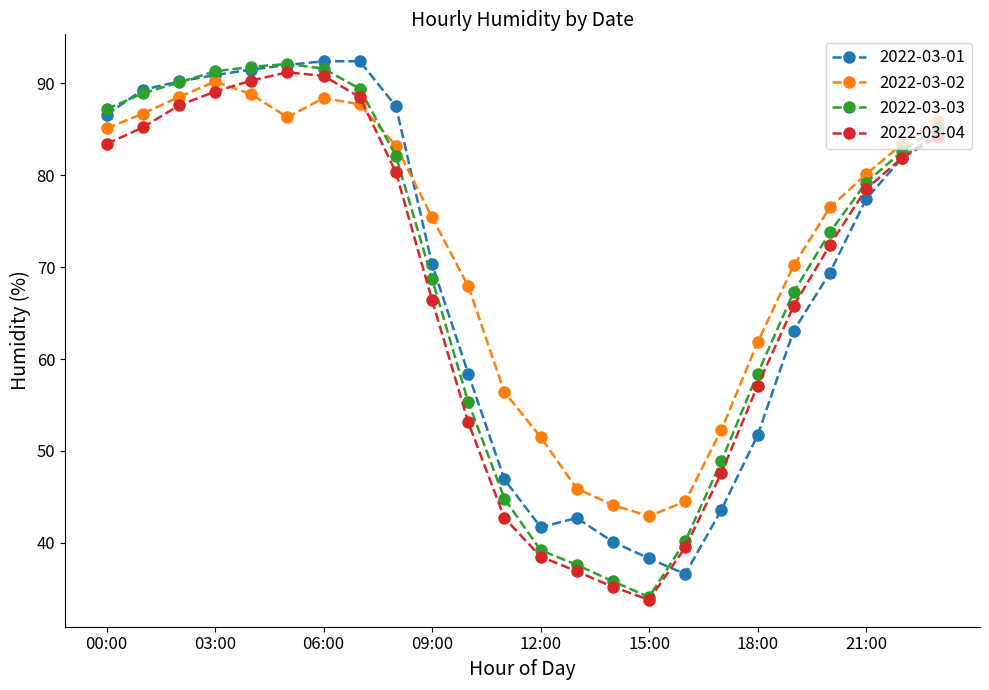

What is the value of the 2022-03-02 point at the 11th from the left?

67.9